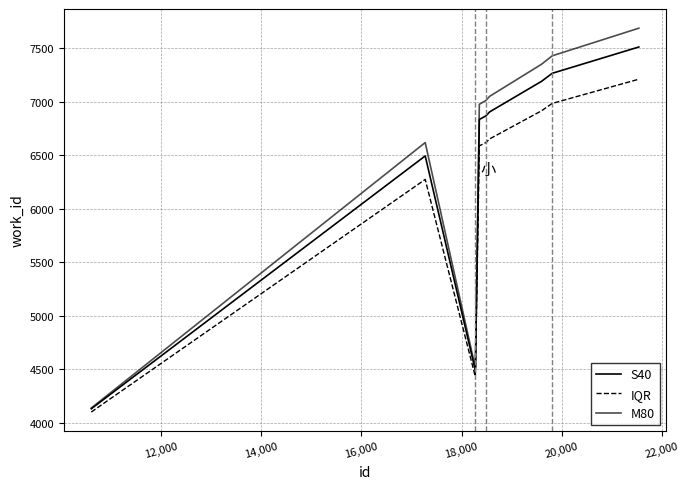

List the series in order of their overall mean, highest first.

M80, S40, IQR